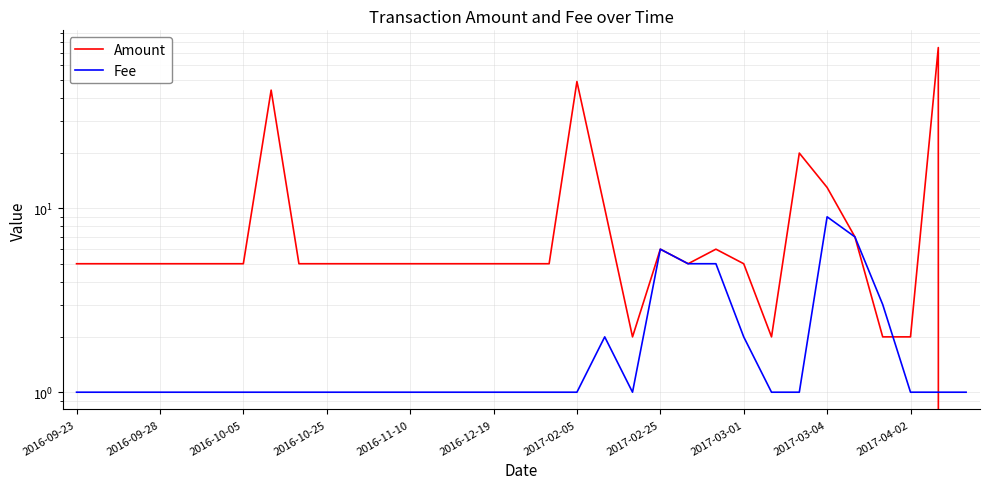

What is the sum of all Fee values?

64.0